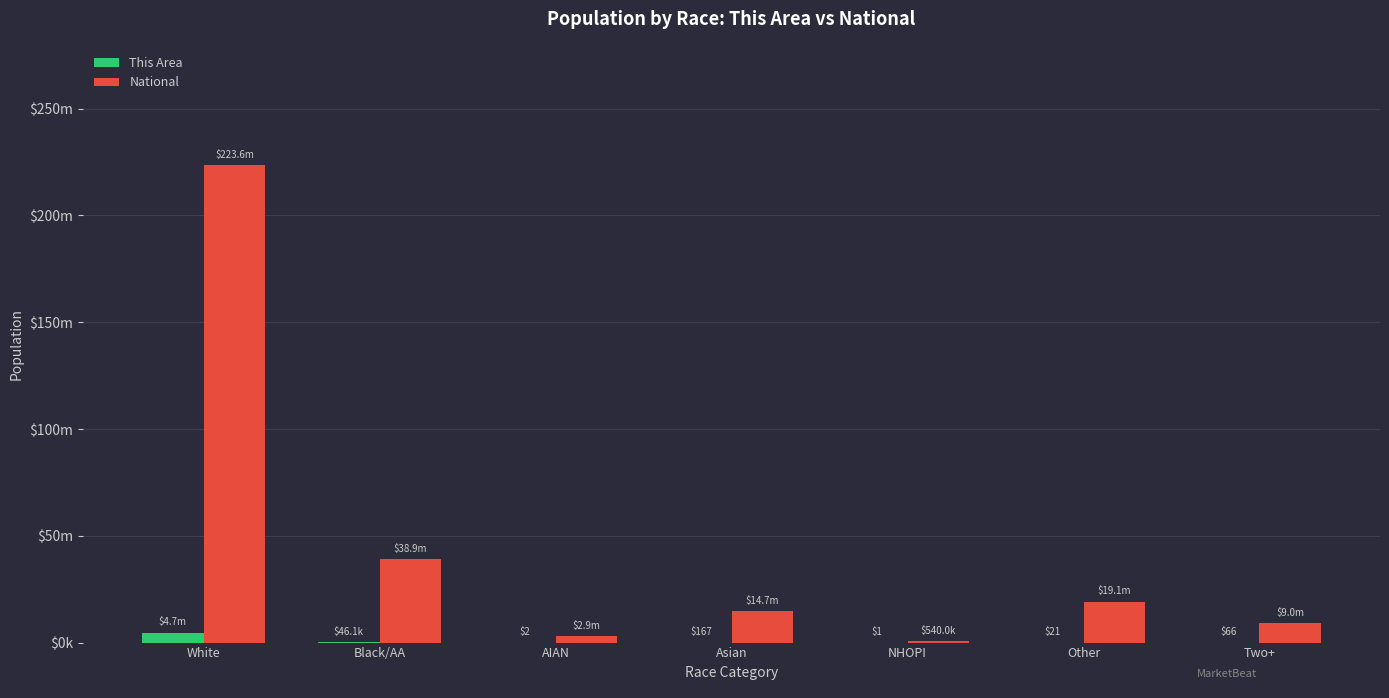

What are all the series names shown in the legend?

This Area, National